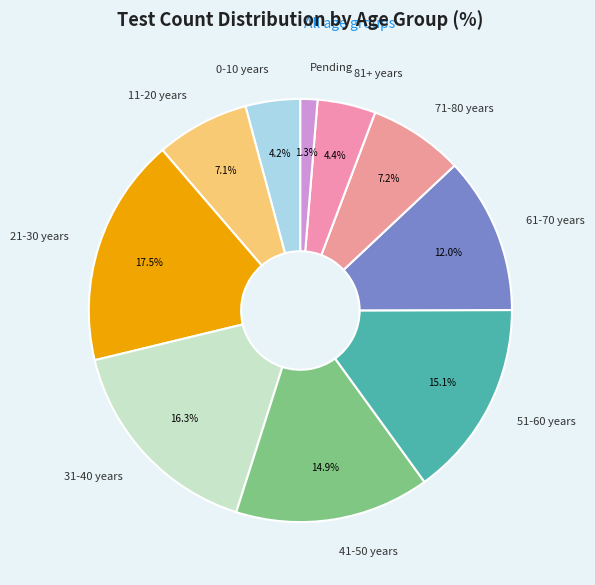

To the nearest percent, what is the difference between the 61-70 years and 81+ years slice percentages?

8%